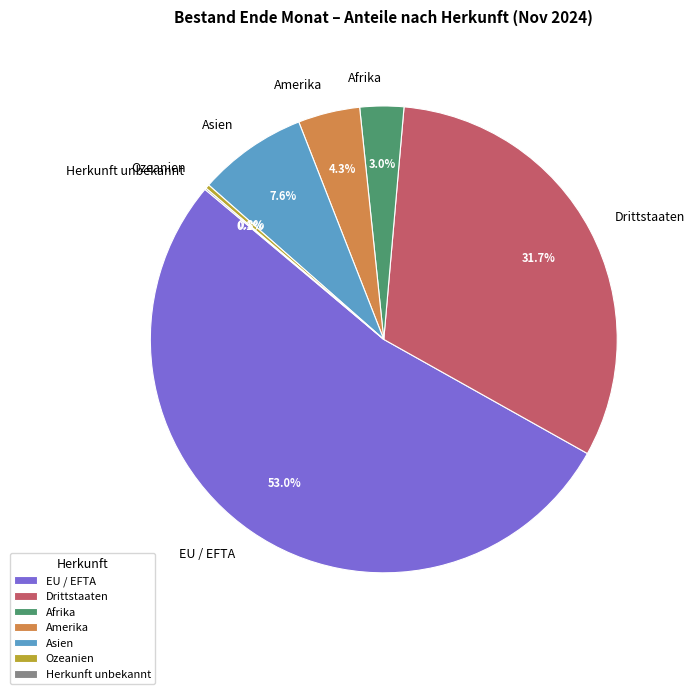

Between Ozeanien and Asien, which is larger?

Asien